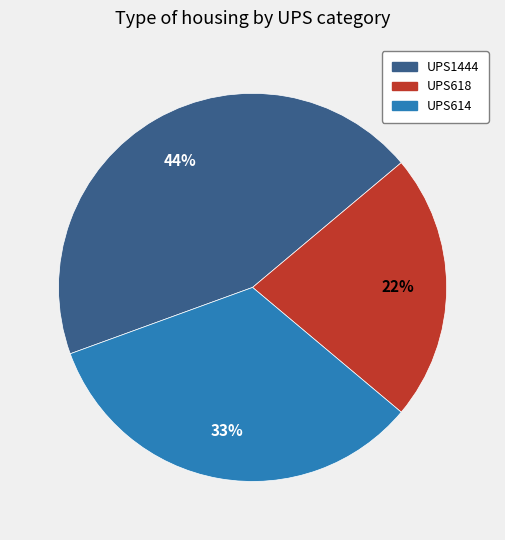

To the nearest percent, what is the difference between the UPS1444 and UPS618 slice percentages?

22%